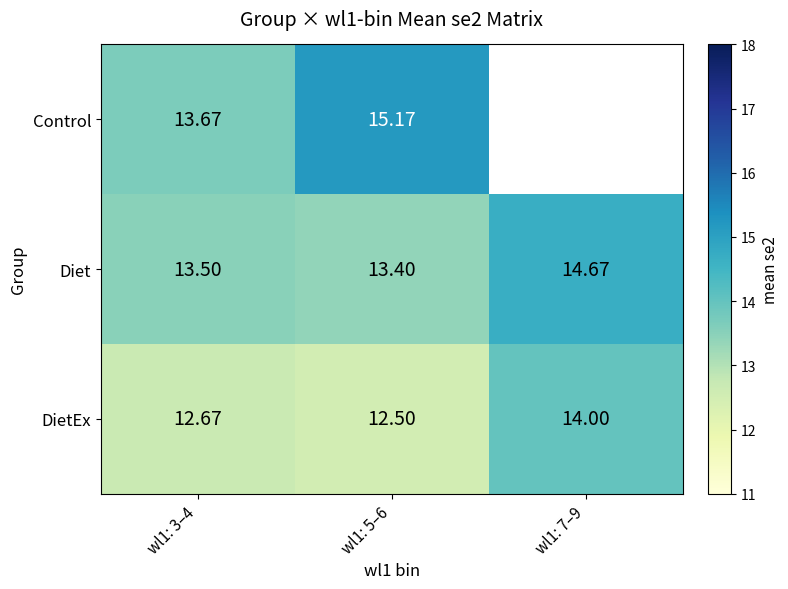

Is it true that Diet equals 14.7 at wl1: 7–9?

True